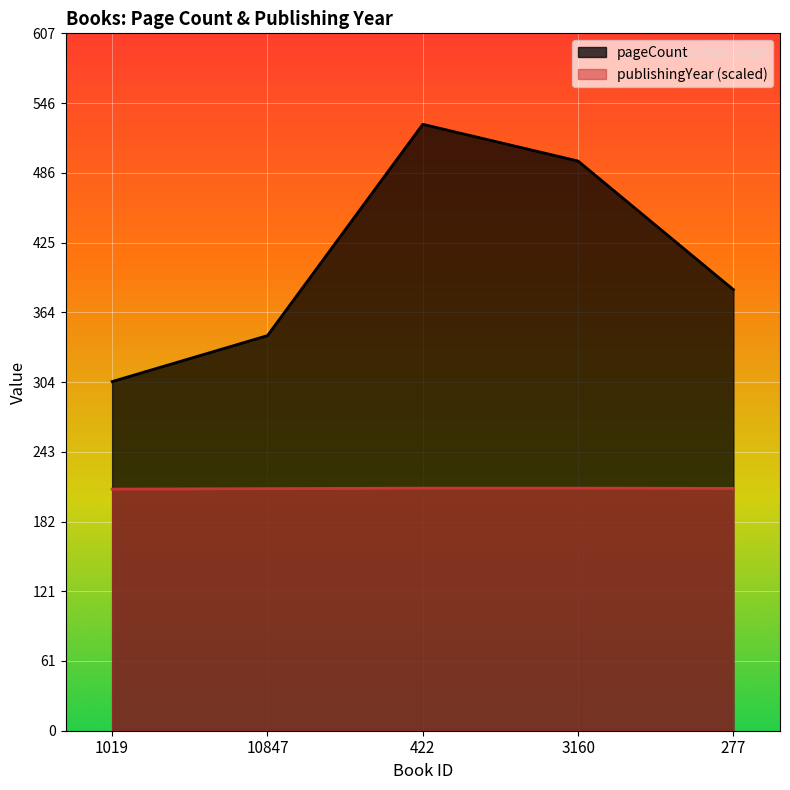

True or false: pageCount and publishingYear cross at least once.

False